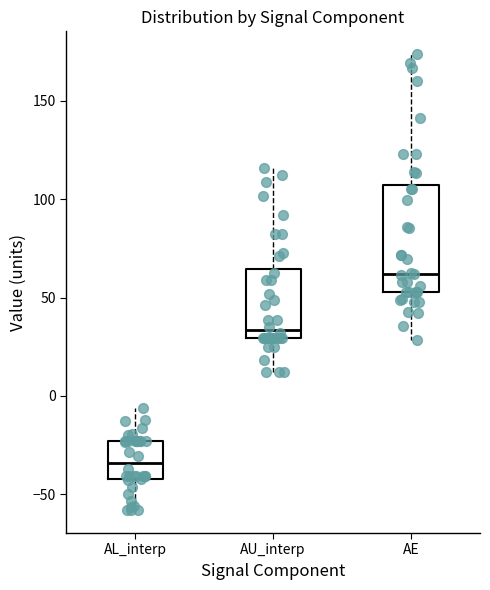

Which box's median line is the lowest?

AL_interp